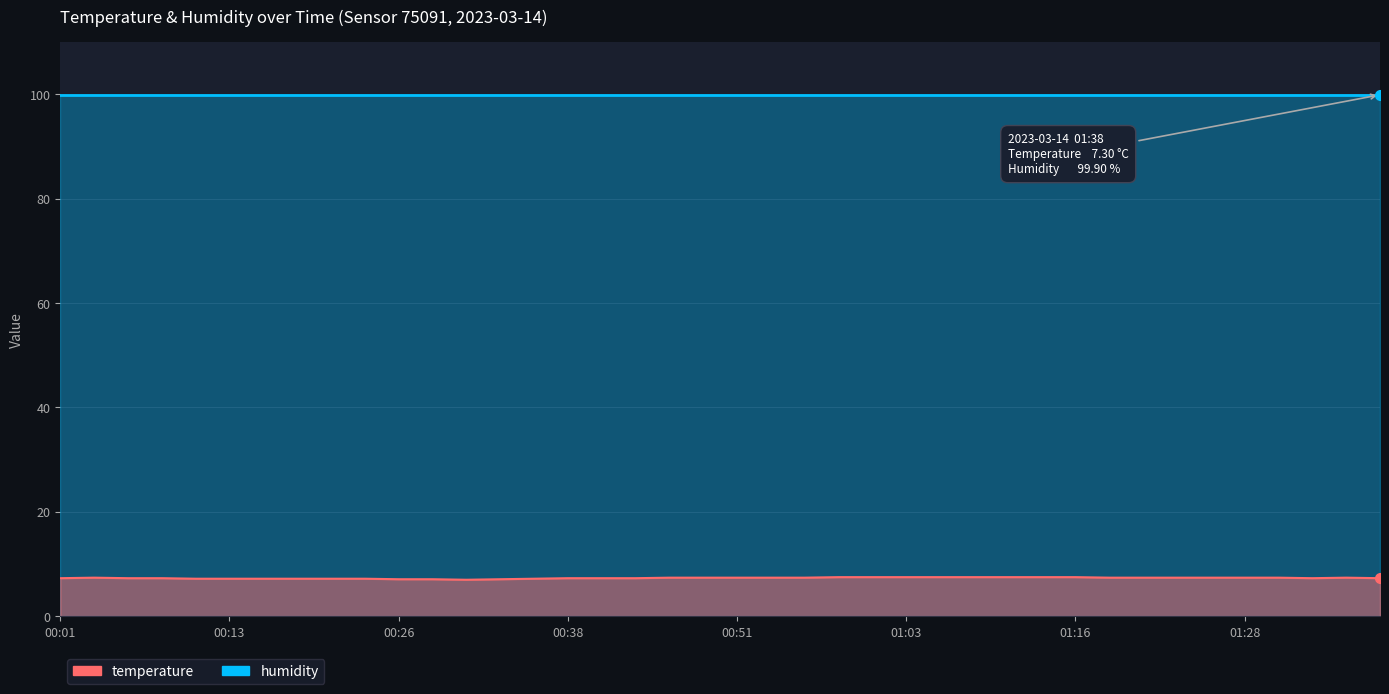

What is the difference between the second highest and second lowest values?

0.4